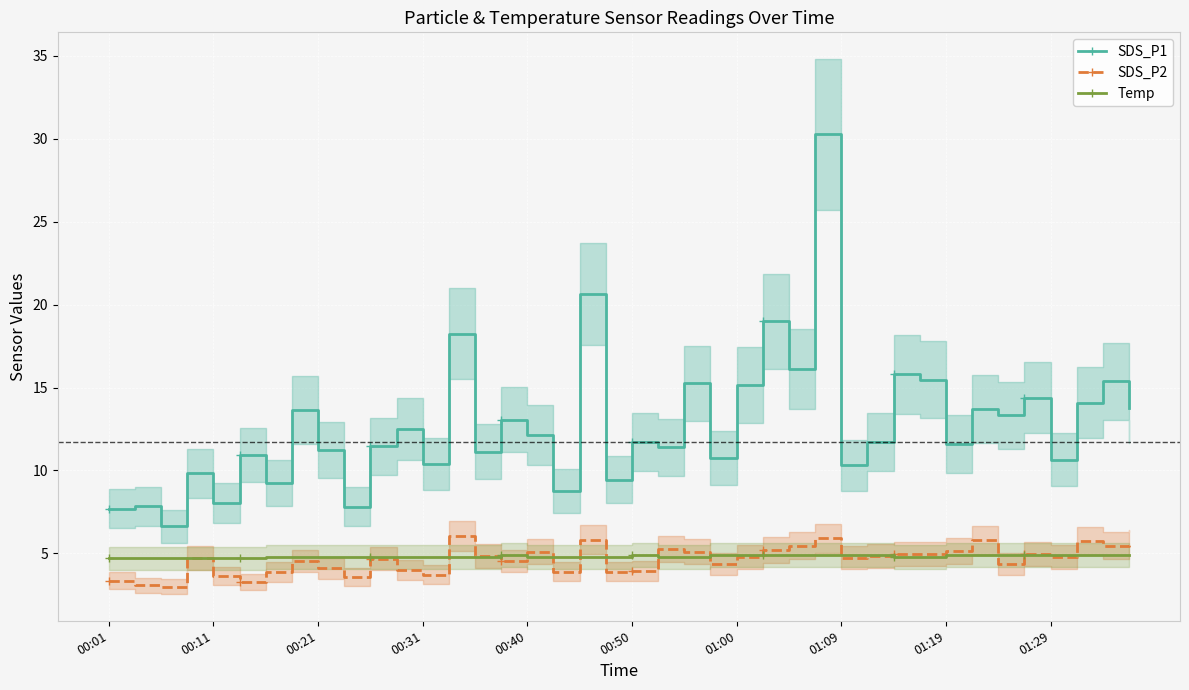

Is it true that SDS_P1 equals 2.3 at 00:01?

False